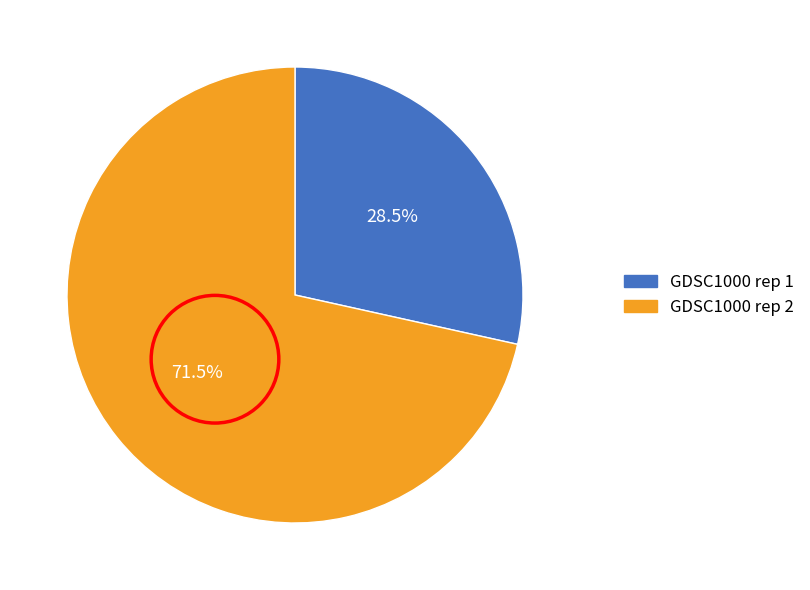

How many segments does this pie chart have?

2